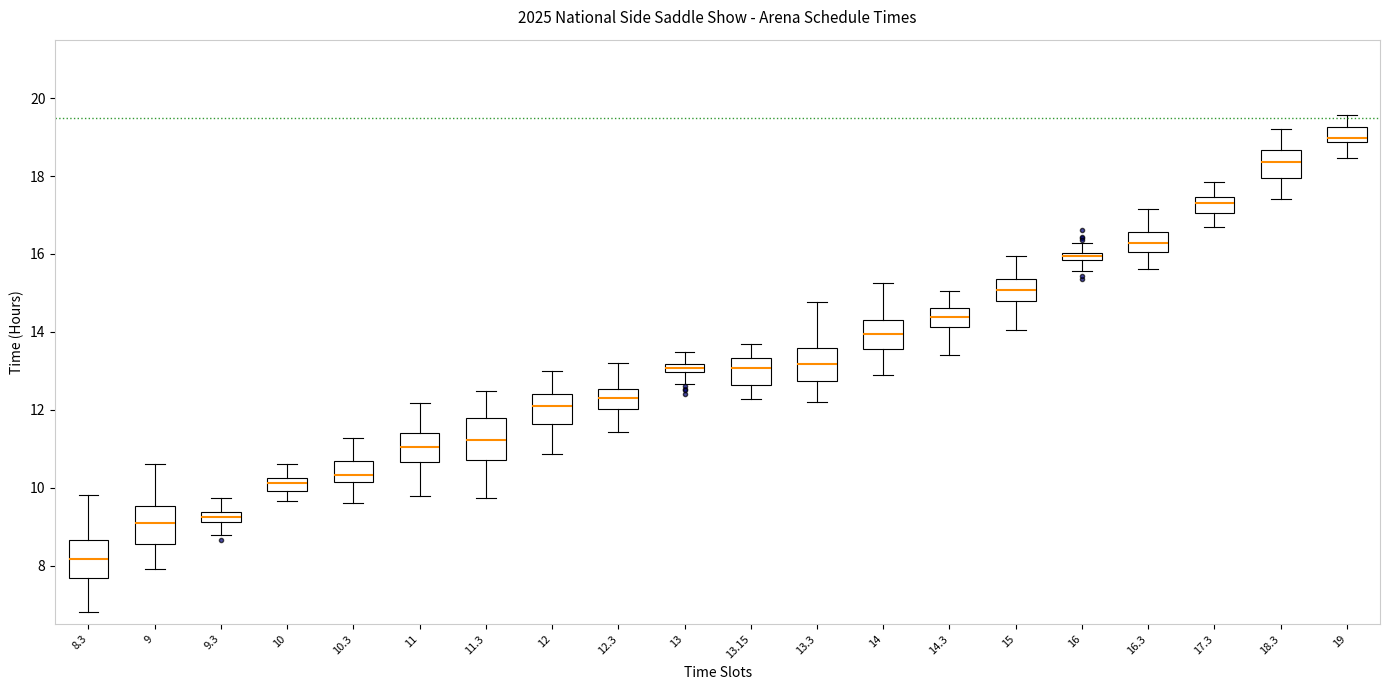

Where does the upper whisker of the box at x = 17.3 end on the y-axis? The values are not printed on the chart, so give them approximately, as read against the axis.

17.8